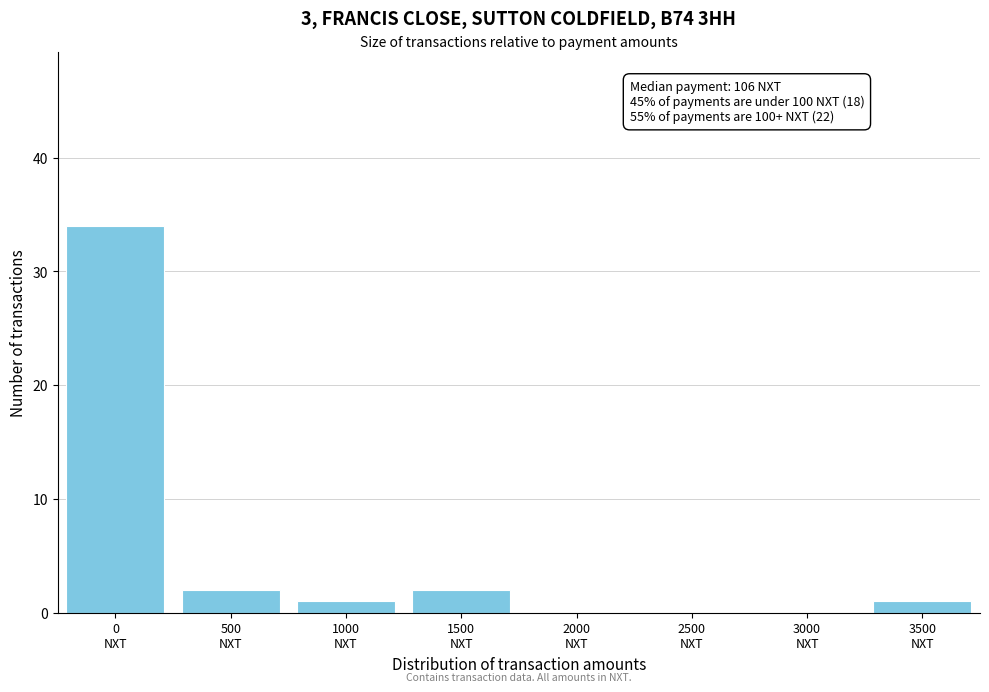

What is the sum of all values?

40